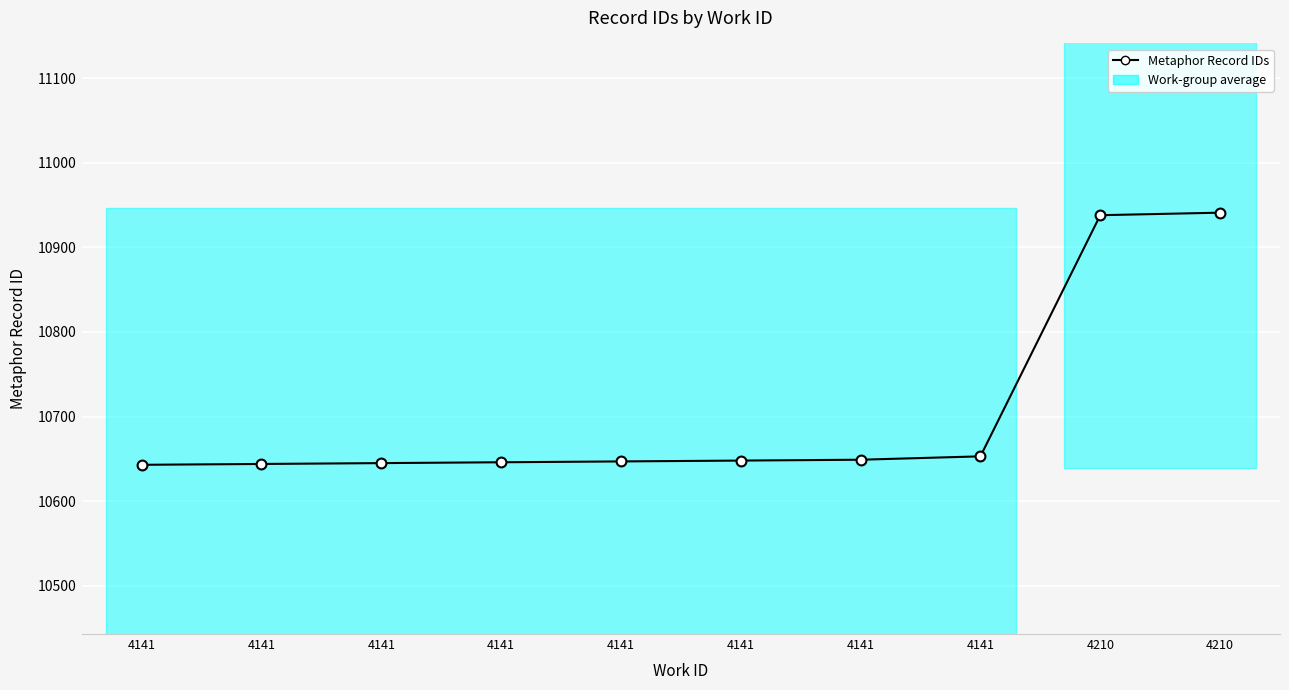

Which has a higher value, 4141 or 4141?

4141